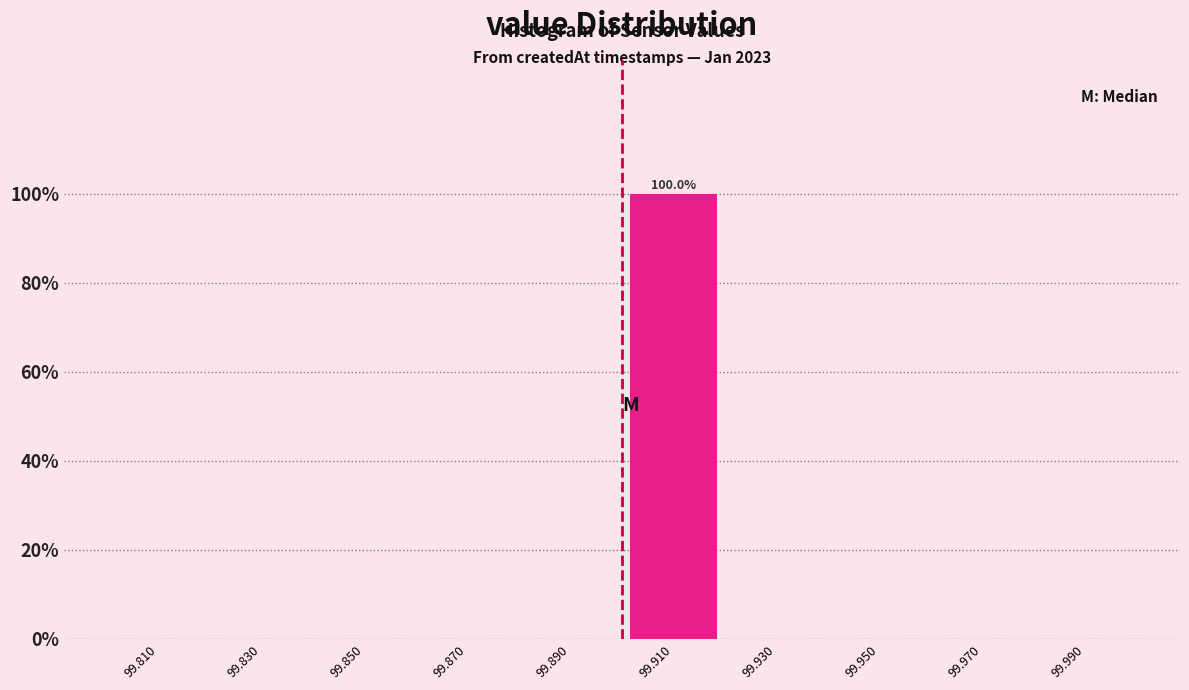

Which range on the x-axis has the tallest bar?

99.90 to 99.92